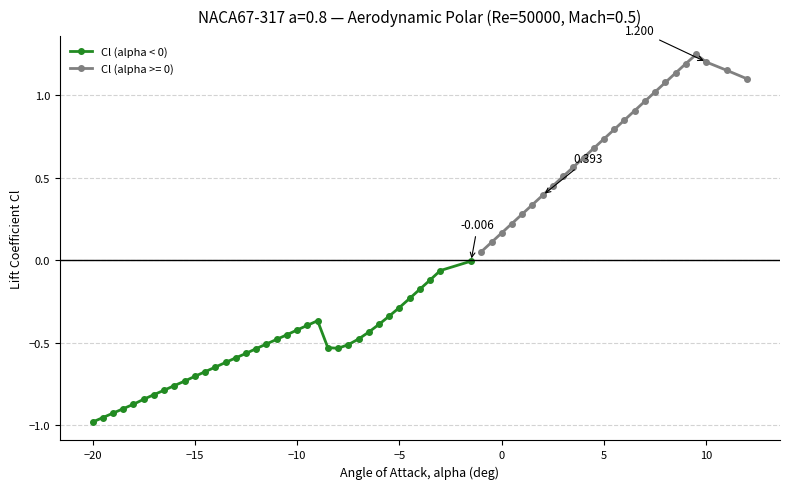

The value at 31 is -0.1. True or false?

False